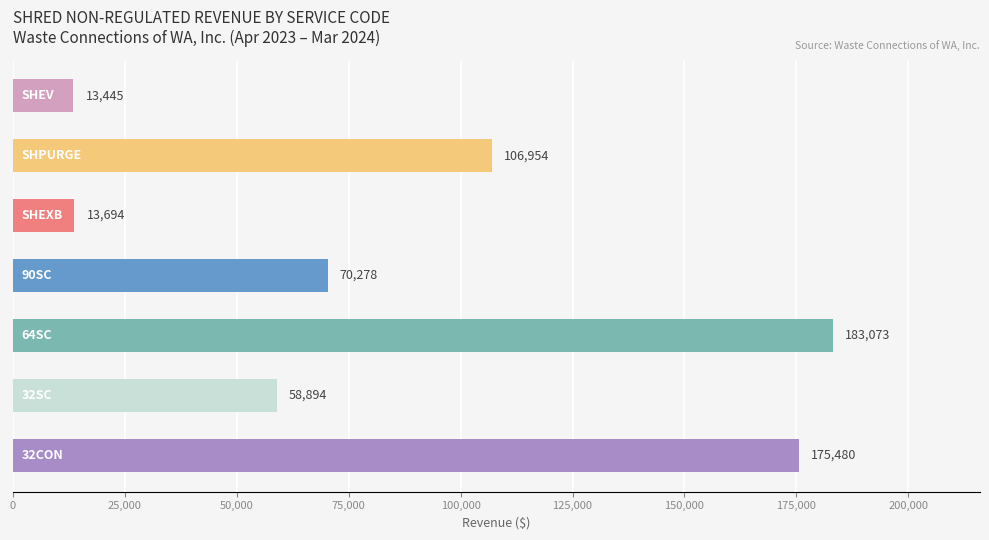

What is the smallest value displayed?

13445.0